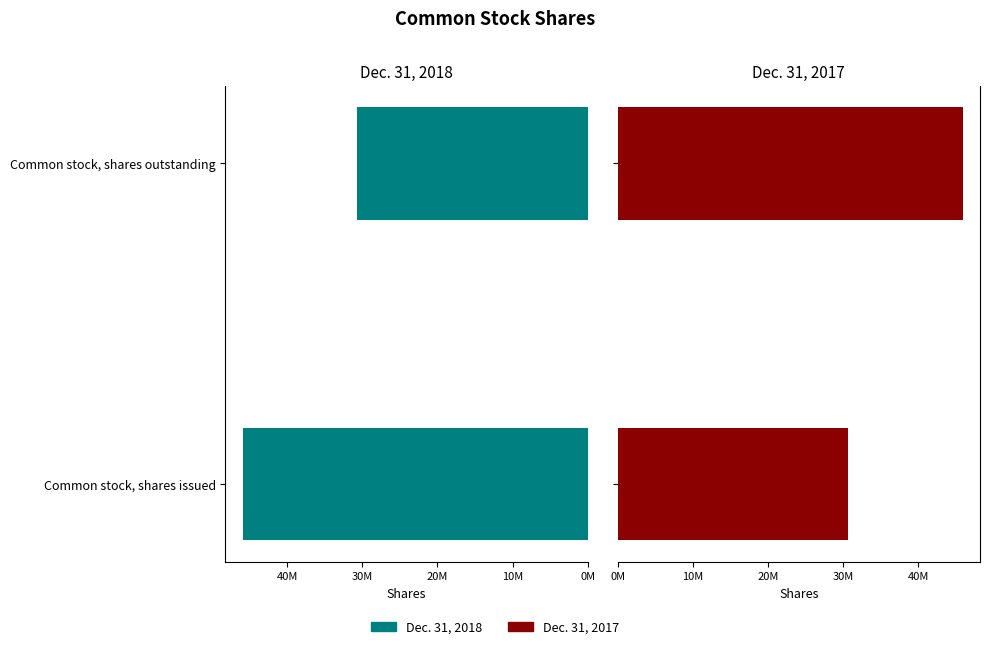

Which series changed the most between Common stock, shares issued and Common stock, shares outstanding?

Dec. 31, 2018